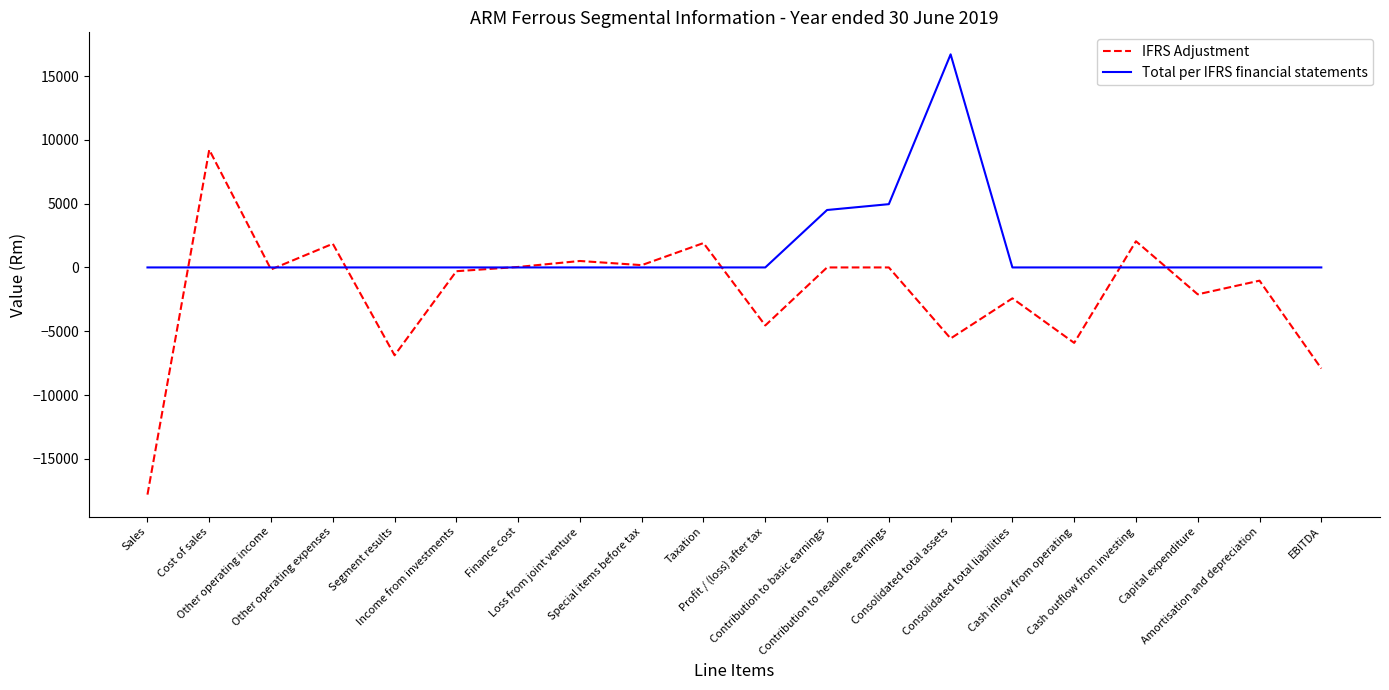

What is the minimum value shown in the chart?

-17807.0